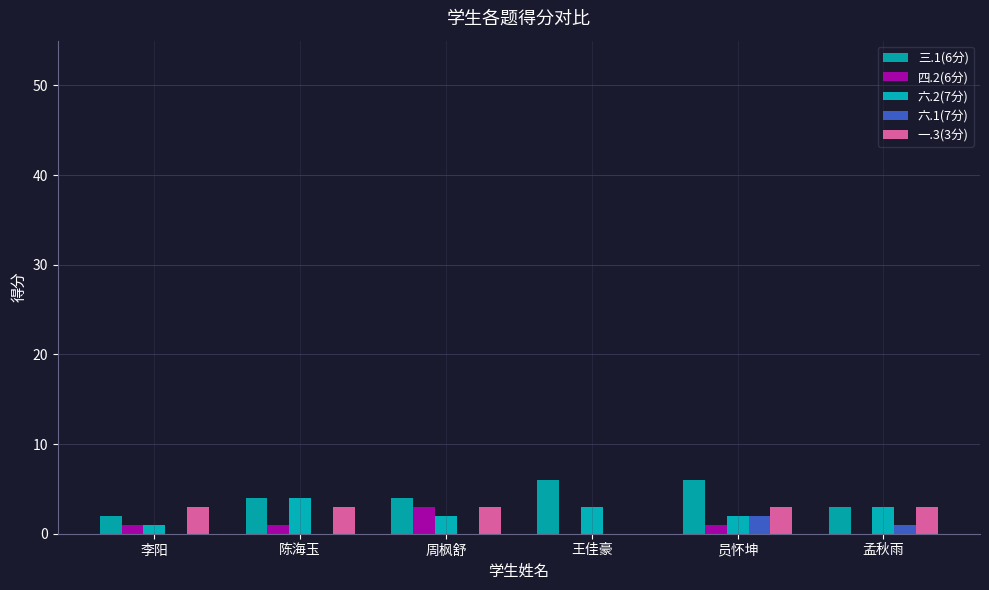

Does the chart contain stacked bars?

No